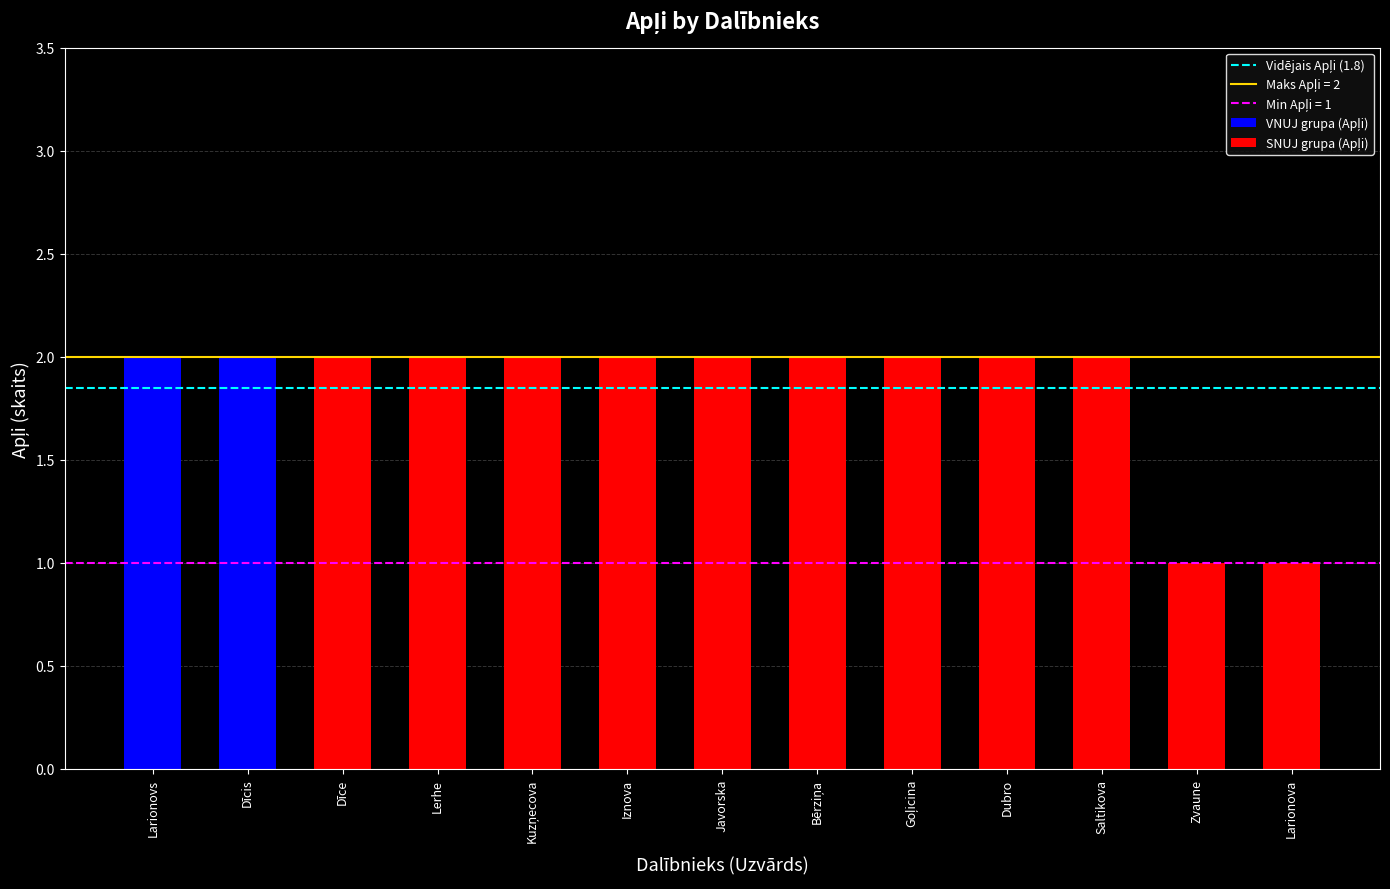

What is the label of the 9th bar from the left?

Goļicina